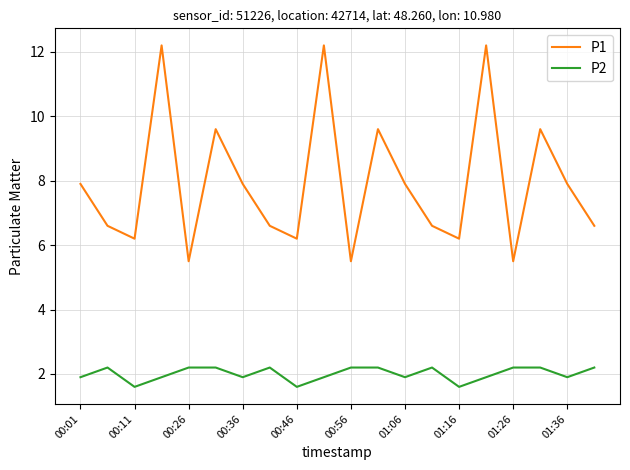

True or false: P1 and P2 intersect in this chart.

False